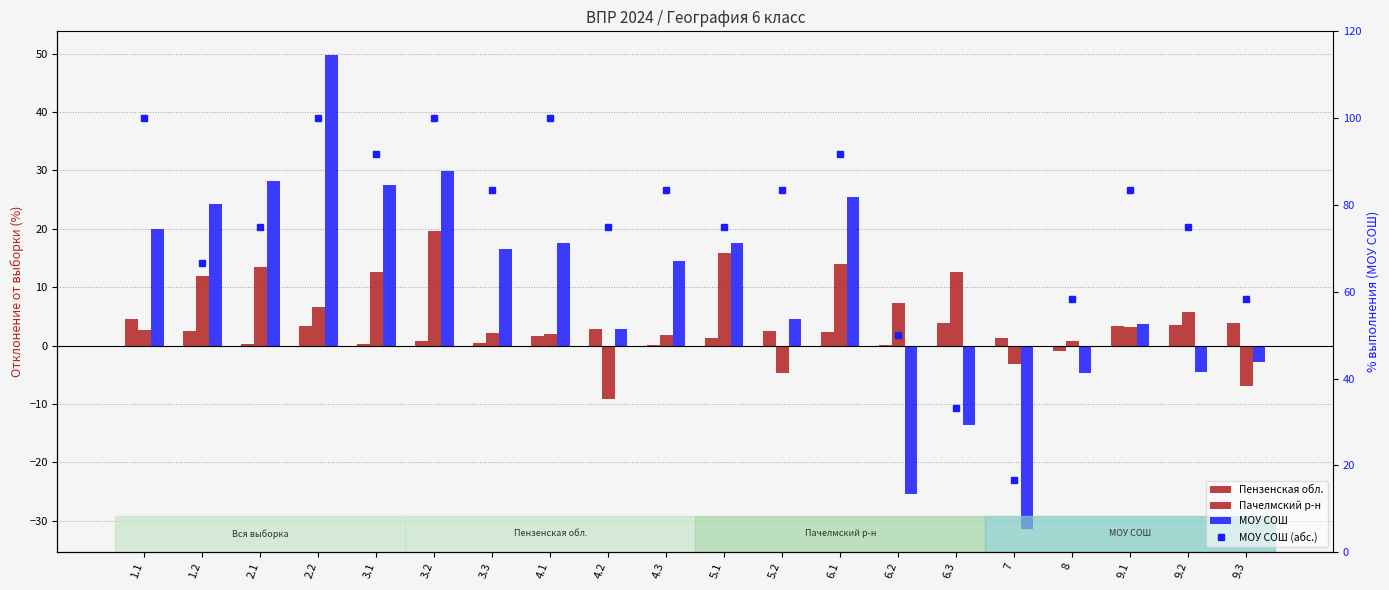

What is the lowest value of the Пачелмский р-н series?

-9.2